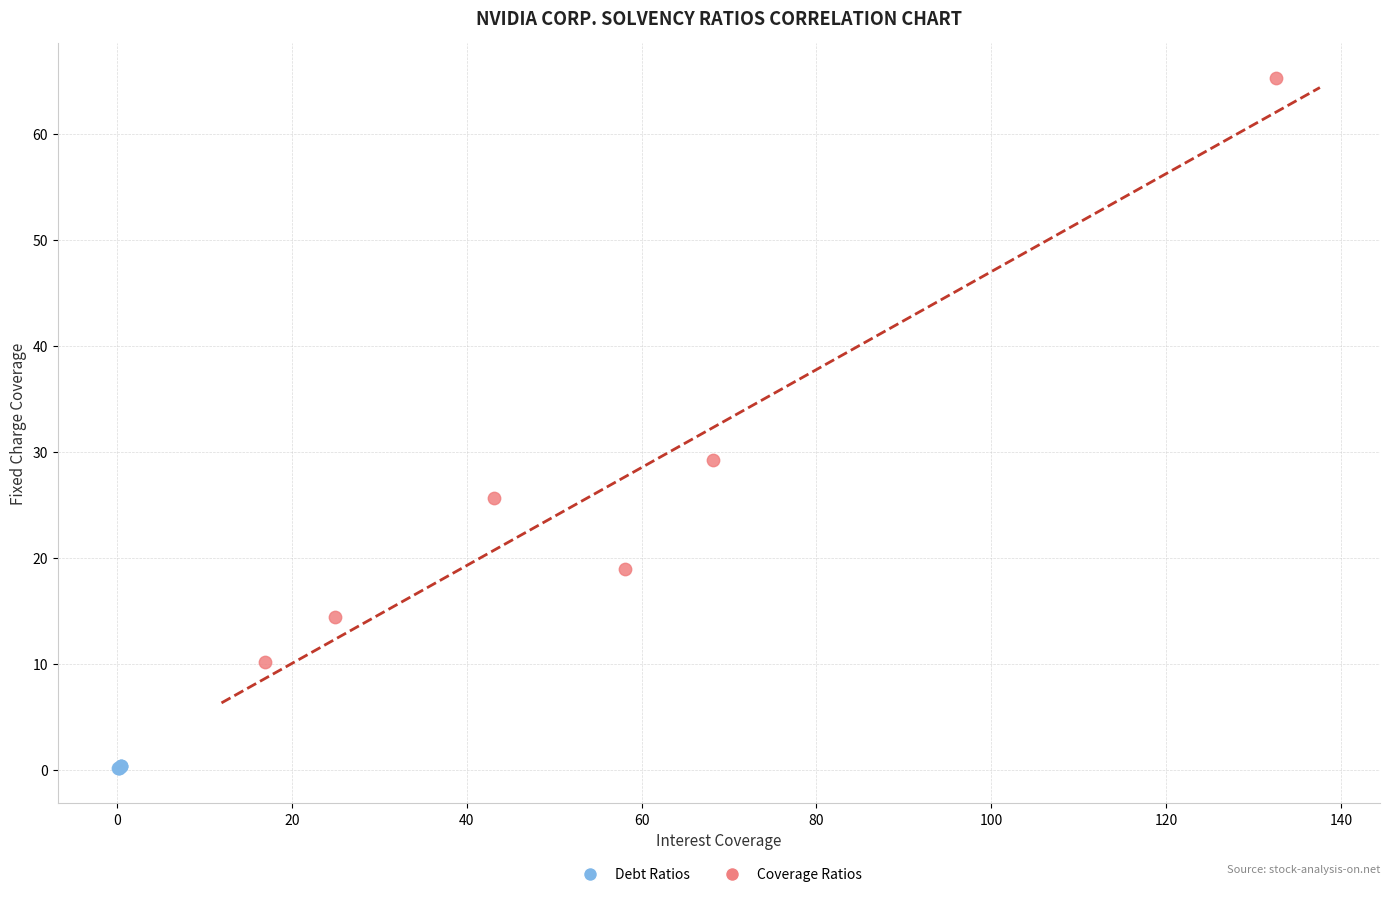

Which series has the largest Y range (max minus min)?

Coverage Ratios